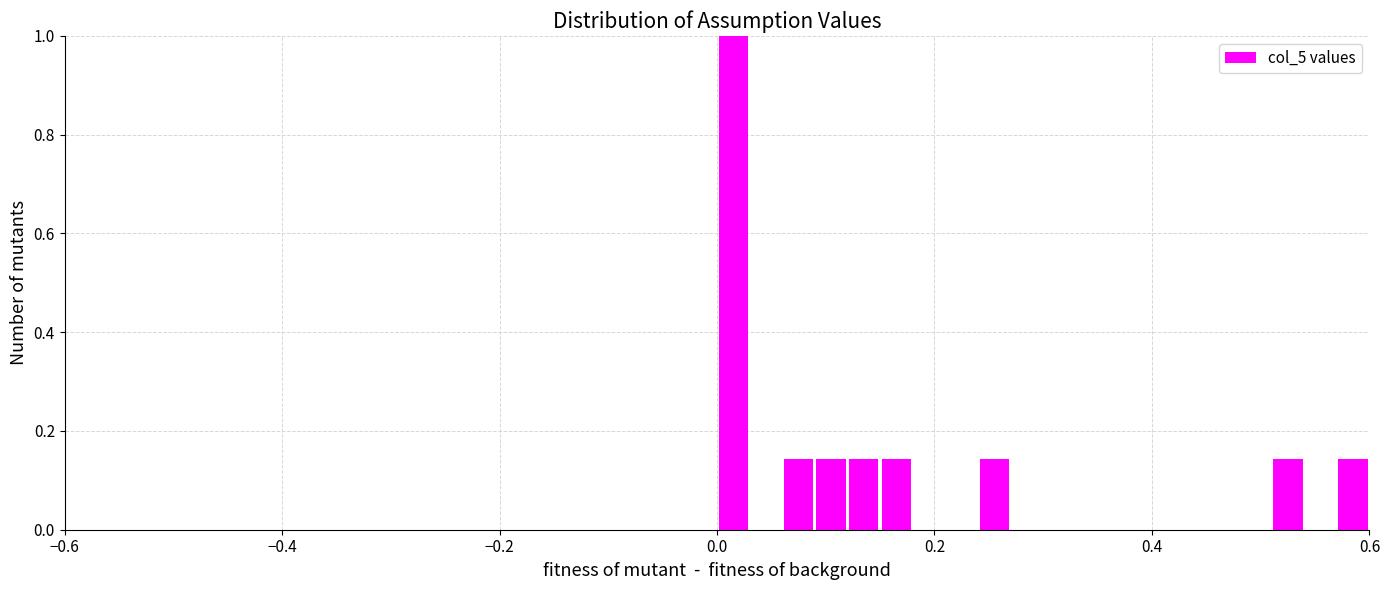

Read against the x-axis, roughly where is the centre of the tallest bar?

0.02